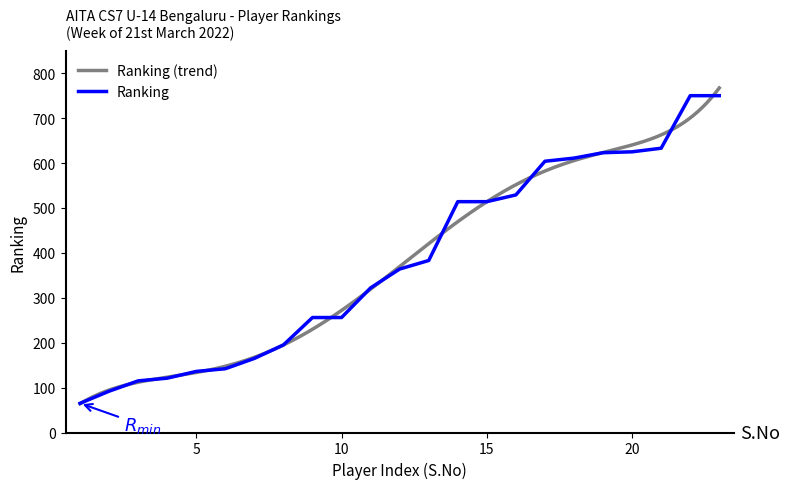

The chart shows a value of 333 at 430481. True or false?

False